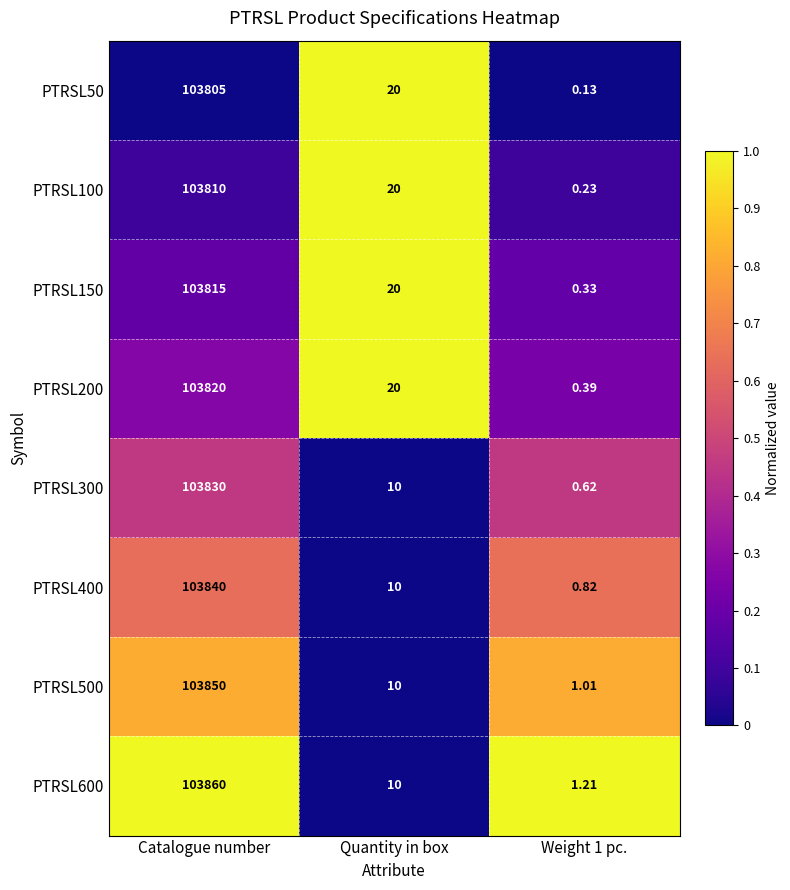

At which label is PTRSL300 closest to 51915?

Quantity in box